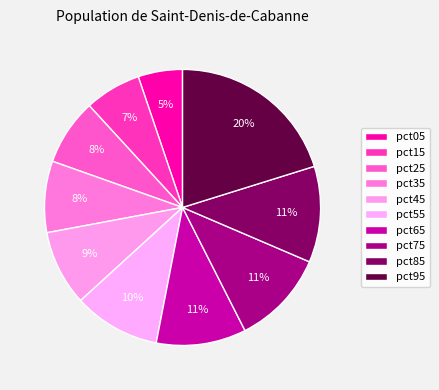

What is the smallest slice in the pie chart?

pct05